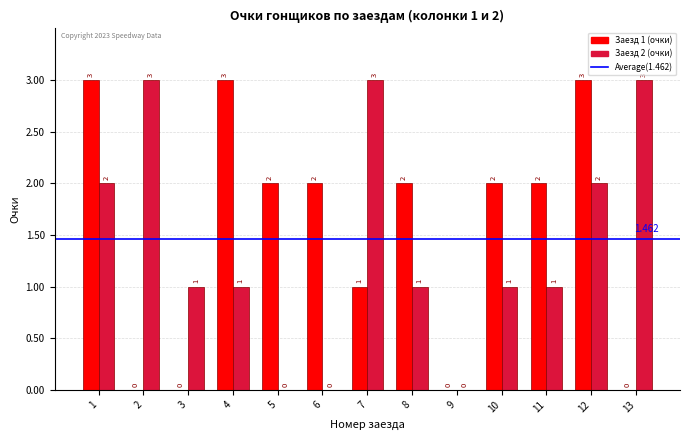

At which label is Заезд 1 (очки) closest to 1?

7